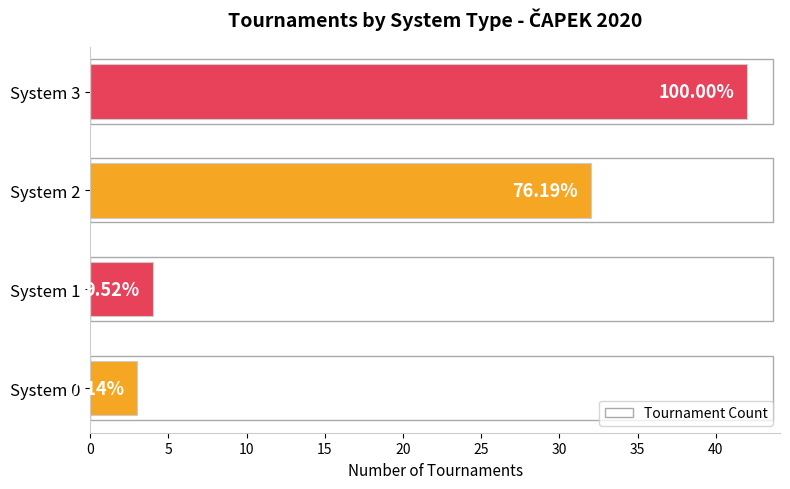

What is the difference between the second highest and minimum values?

29